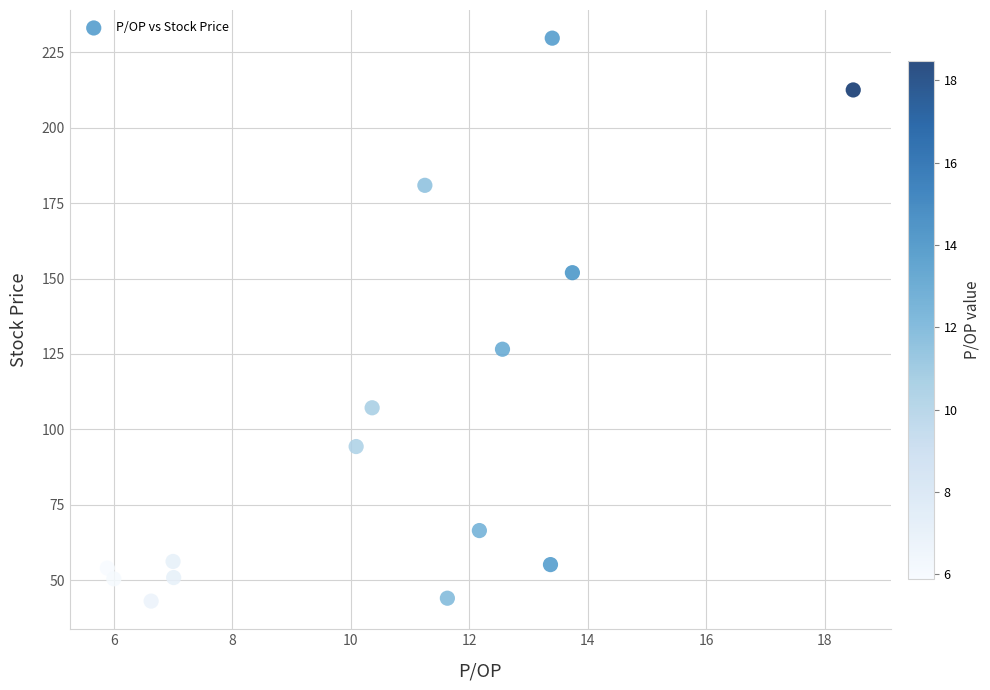

What Y value in the scatter plot is closest to 136?

126.6